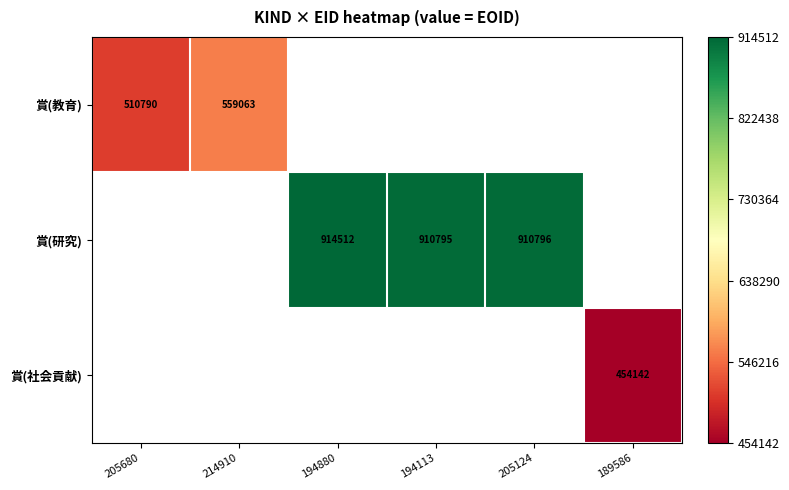

The value of 賞(研究) at 194113 is 910795. True or false?

True